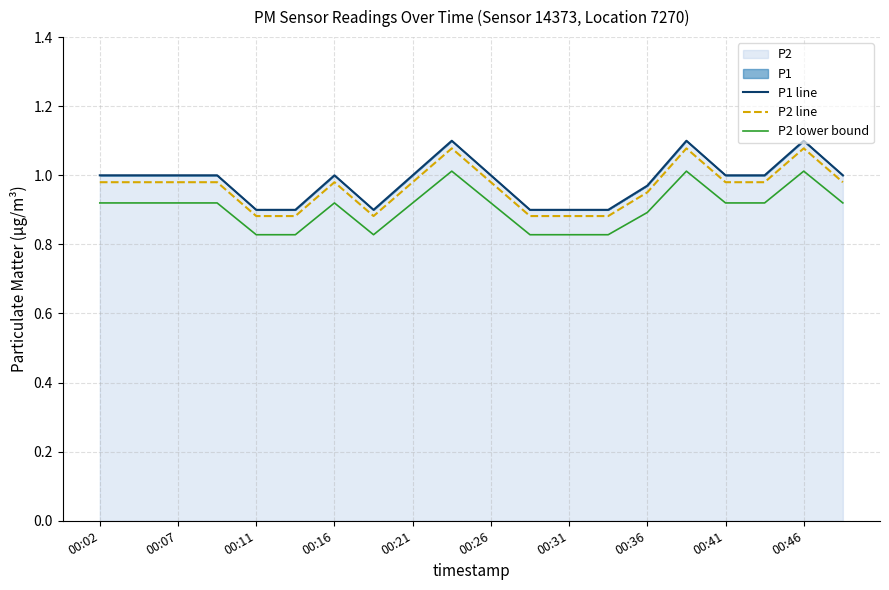

Rank the series at 19 from highest to lowest value.

P1 line, P2 line, P2 lower bound